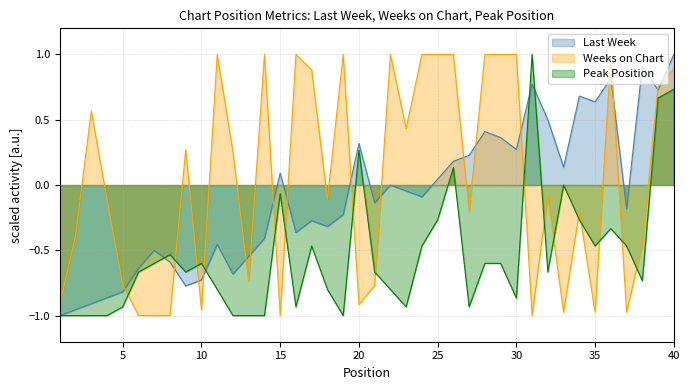

What are all the series names shown in the legend?

Last Week, Weeks on Chart, Peak Position